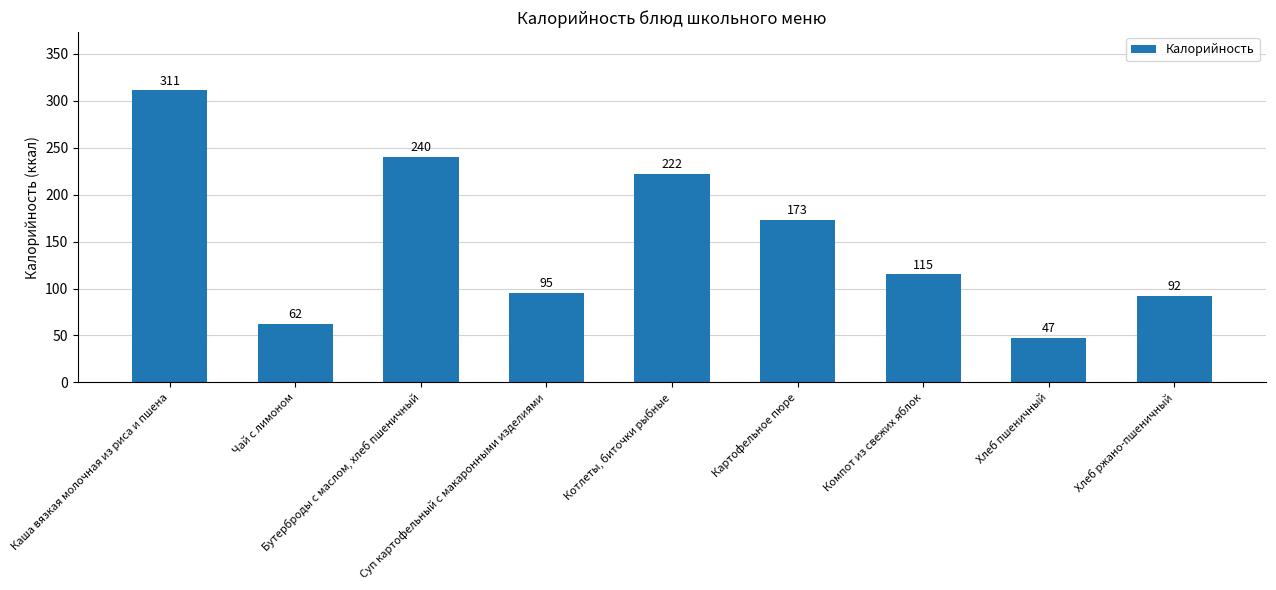

List the labels in order of value, largest first.

Каша вязкая молочная из риса и пшена, Бутерброды с маслом, хлеб пшеничный, Котлеты, биточки рыбные, Картофельное пюре, Компот из свежих яблок, Суп картофельный с макаронными изделиями, Хлеб ржано-пшеничный, Чай с лимоном, Хлеб пшеничный